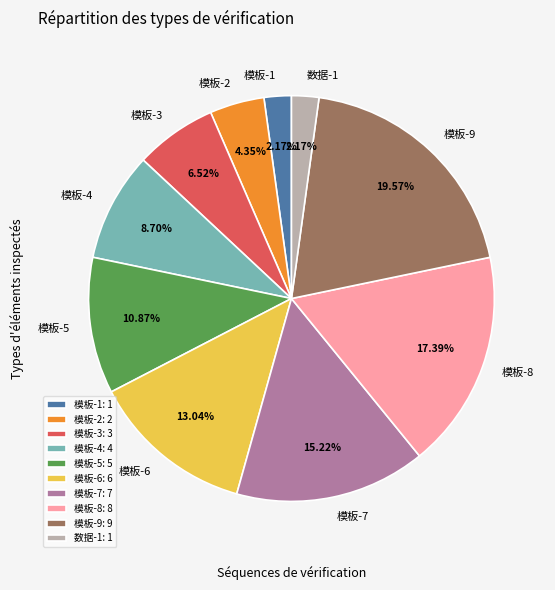

To the nearest percent, what is the combined percentage of 模板-5 and 数据-1?

13%